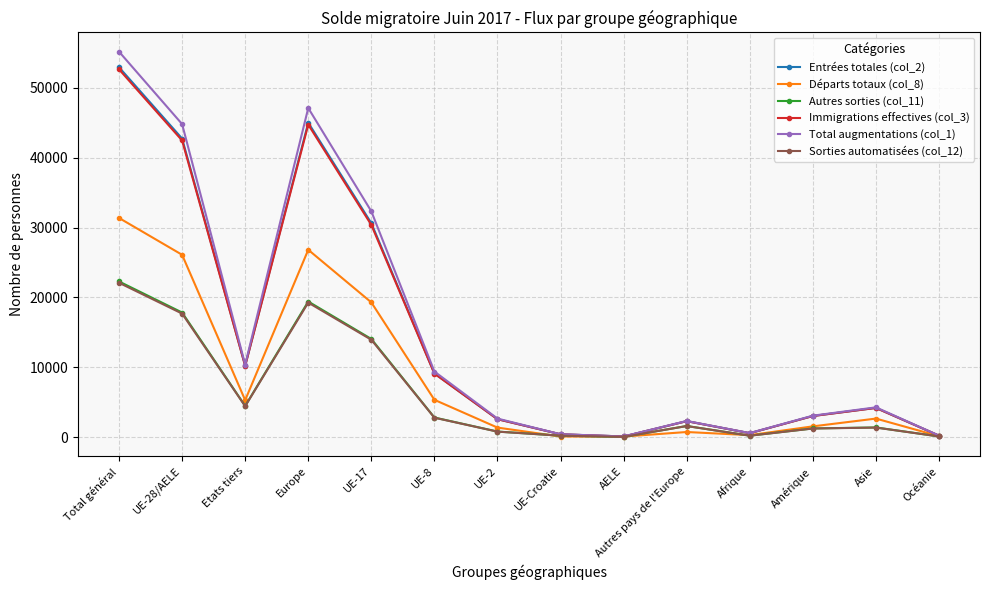

Is it true that Entrées totales (col_2) equals 71451 at Europe?

False